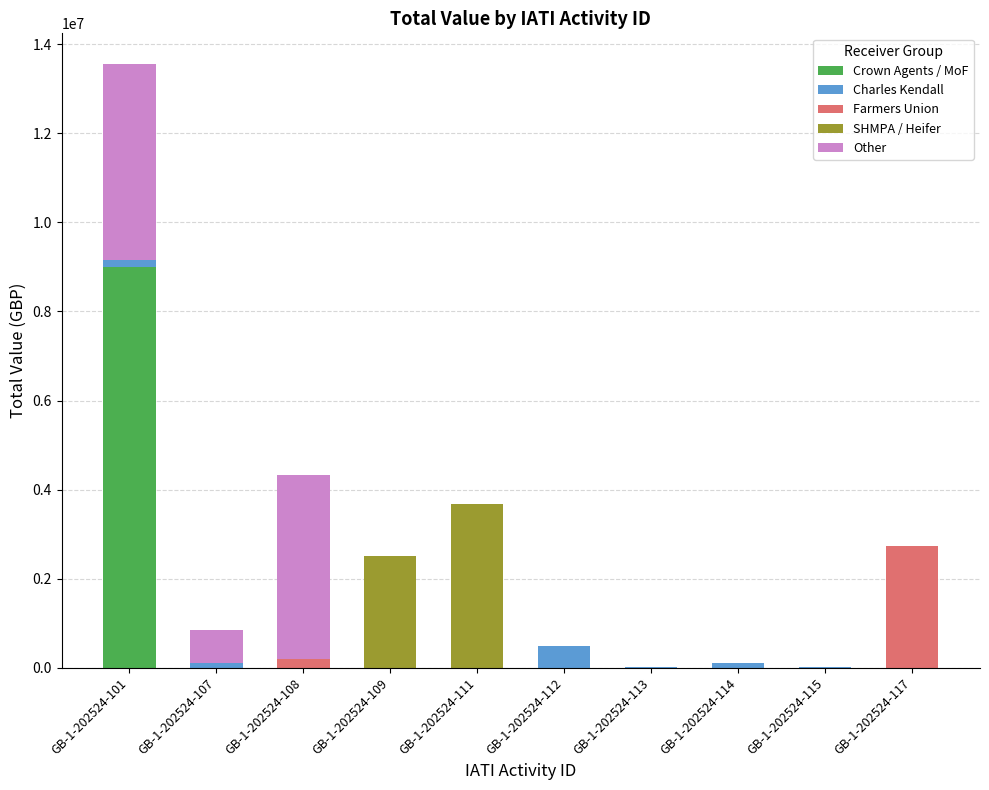

What are all the series names shown in the legend?

Crown Agents / MoF, Charles Kendall, Farmers Union, SHMPA / Heifer, Other